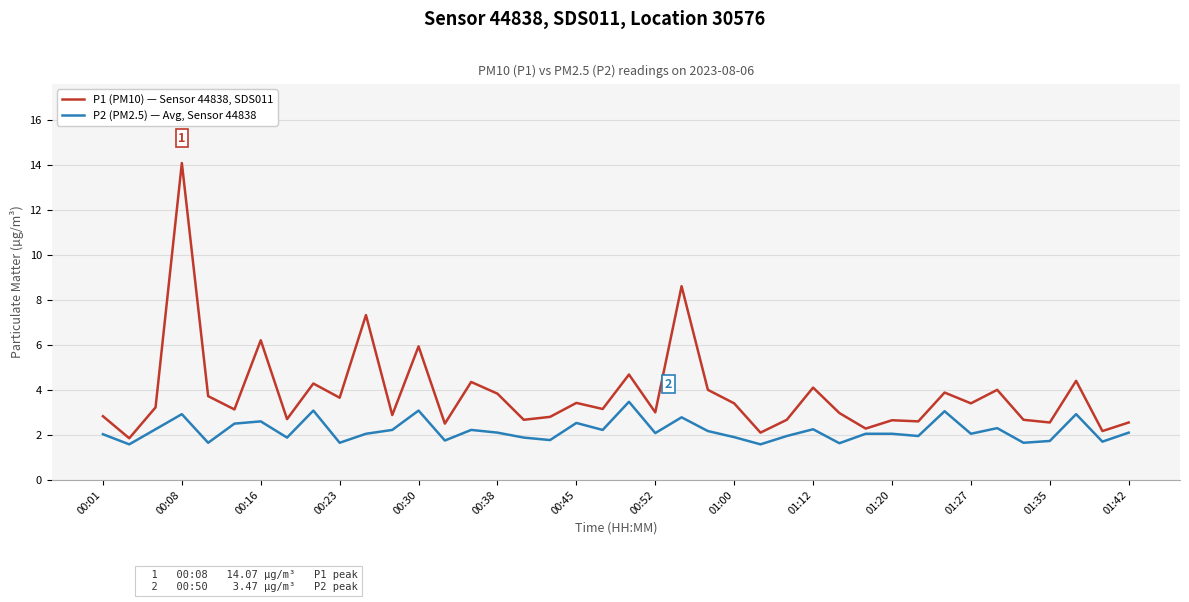

Which series has the largest total across all categories?

P1 (PM10) — Sensor 44838, SDS011